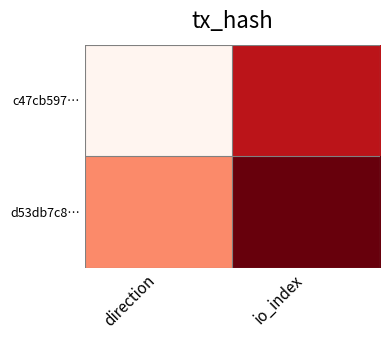

Which has a higher value, io_index or direction?

io_index